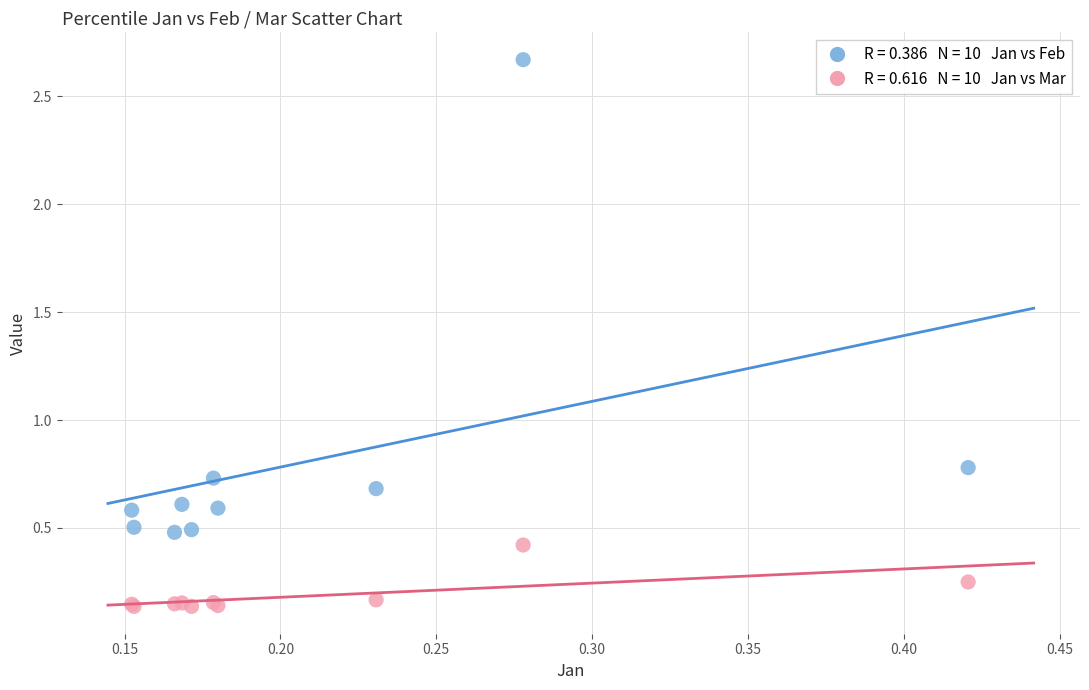

Across all series, what Y value is closest to 1?

0.8